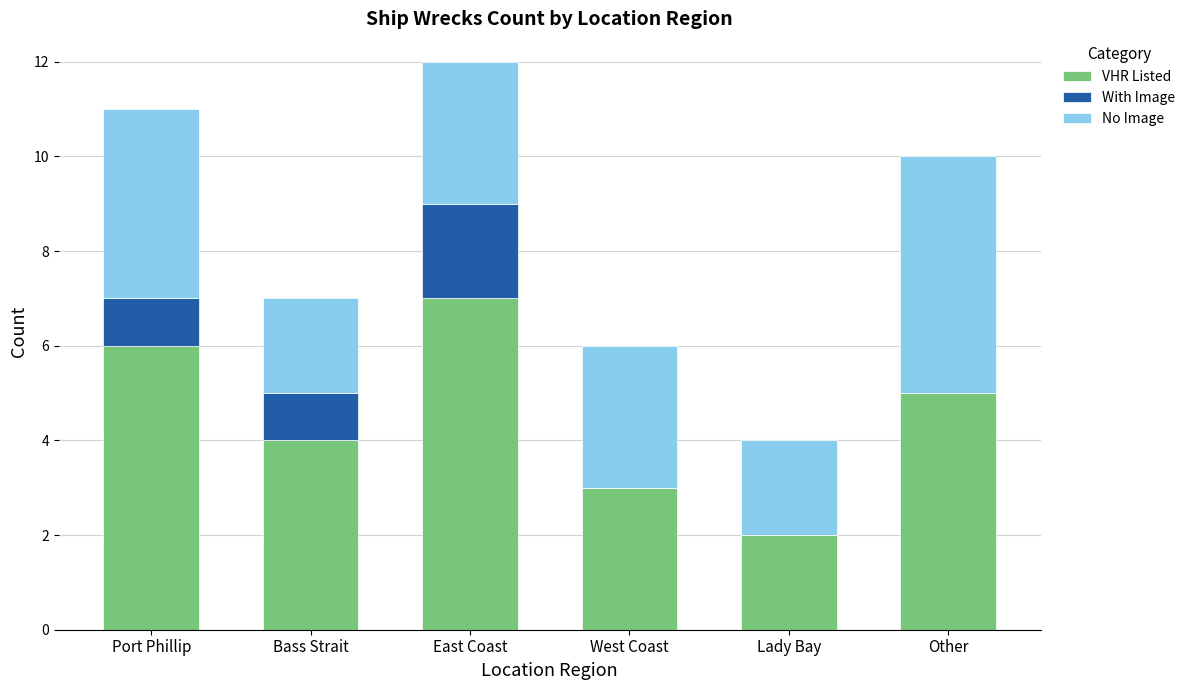

What is the maximum value for VHR Listed?

7